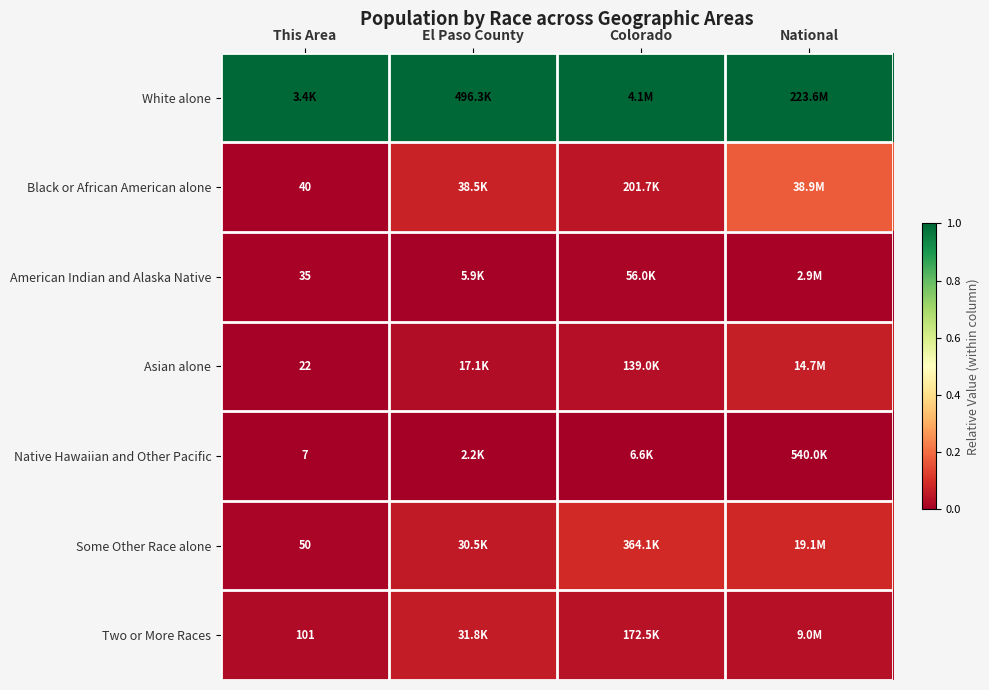

Which category has the lowest value across all series?

This Area